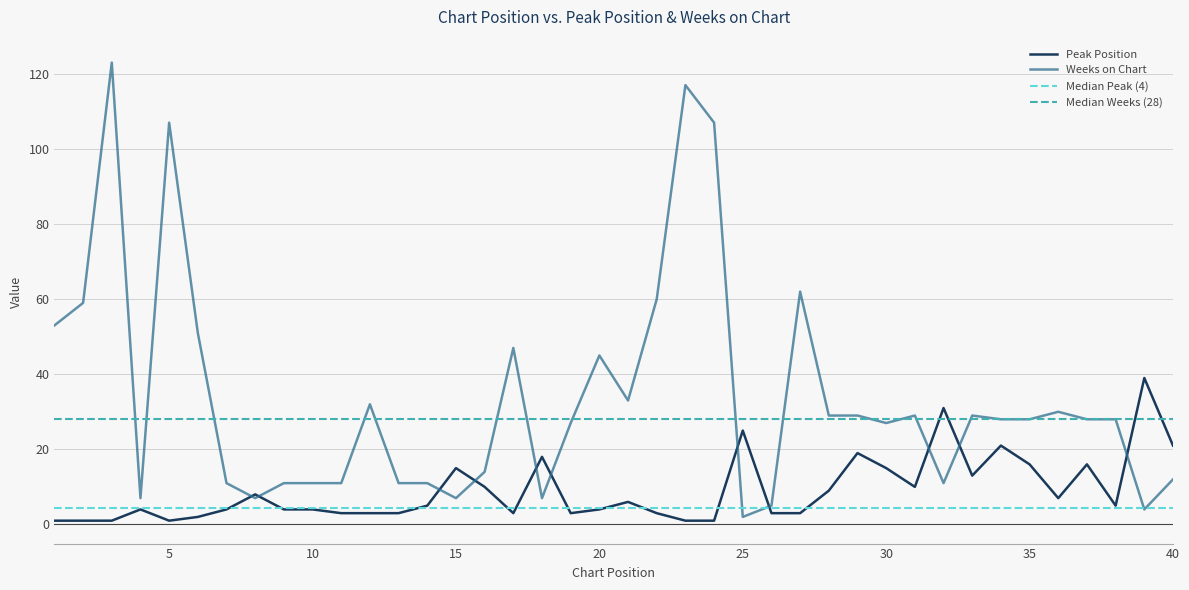

Is this an area chart (filled region under the line)?

No